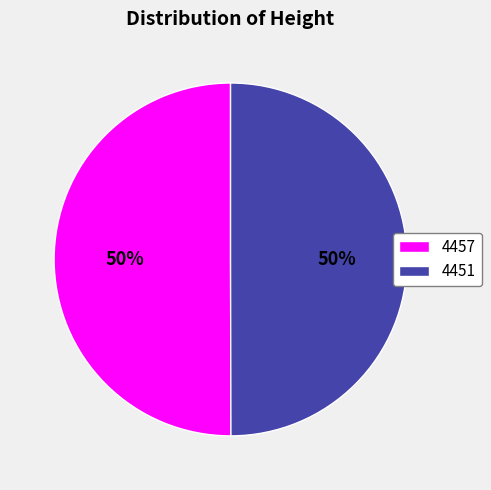

Approximately how many times larger is the value at 4457 compared to 4451?

1.0